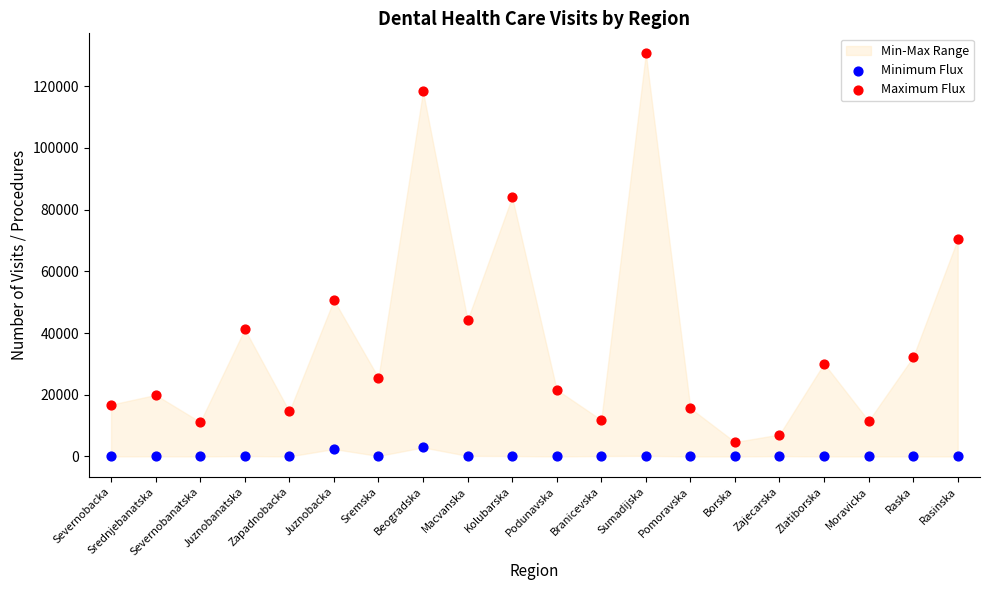

Which series contains the highest Y value?

Maximum Flux